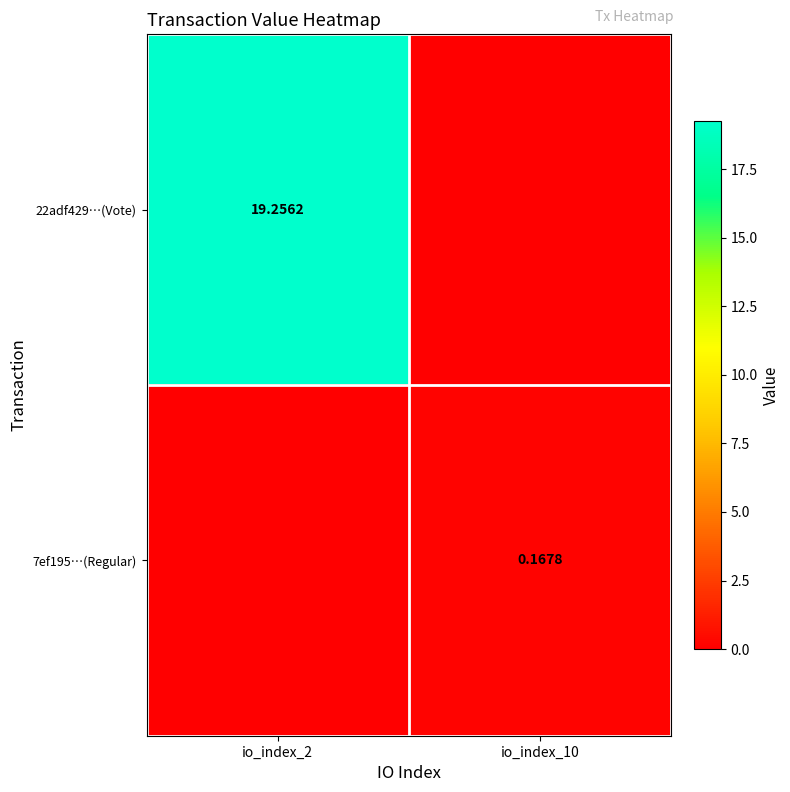

How many categories are shown in the chart?

2